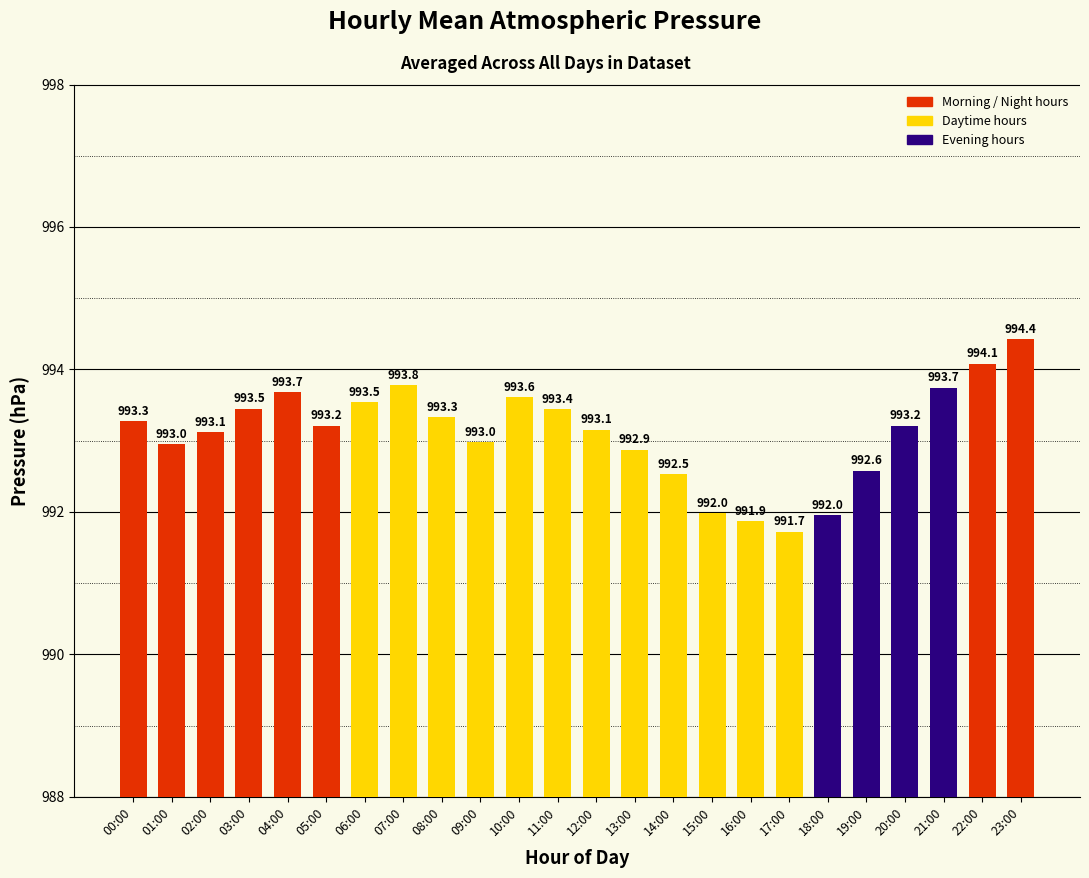

What is the label of the 14th bar from the right?

10:00